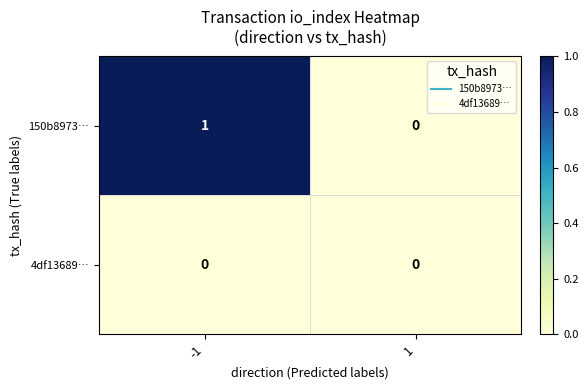

Reading left to right, list all the values displayed in this chart.

150b8973…: -1=1	1=0
4df13689…: -1=0	1=0